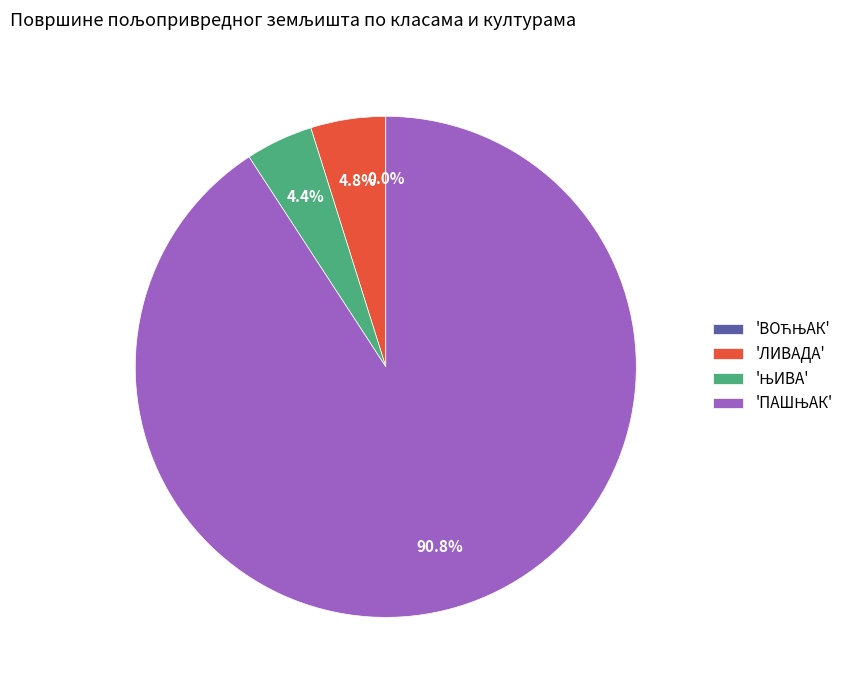

What percentage is NOT represented by 'ЛИВАДА'?

95.2%